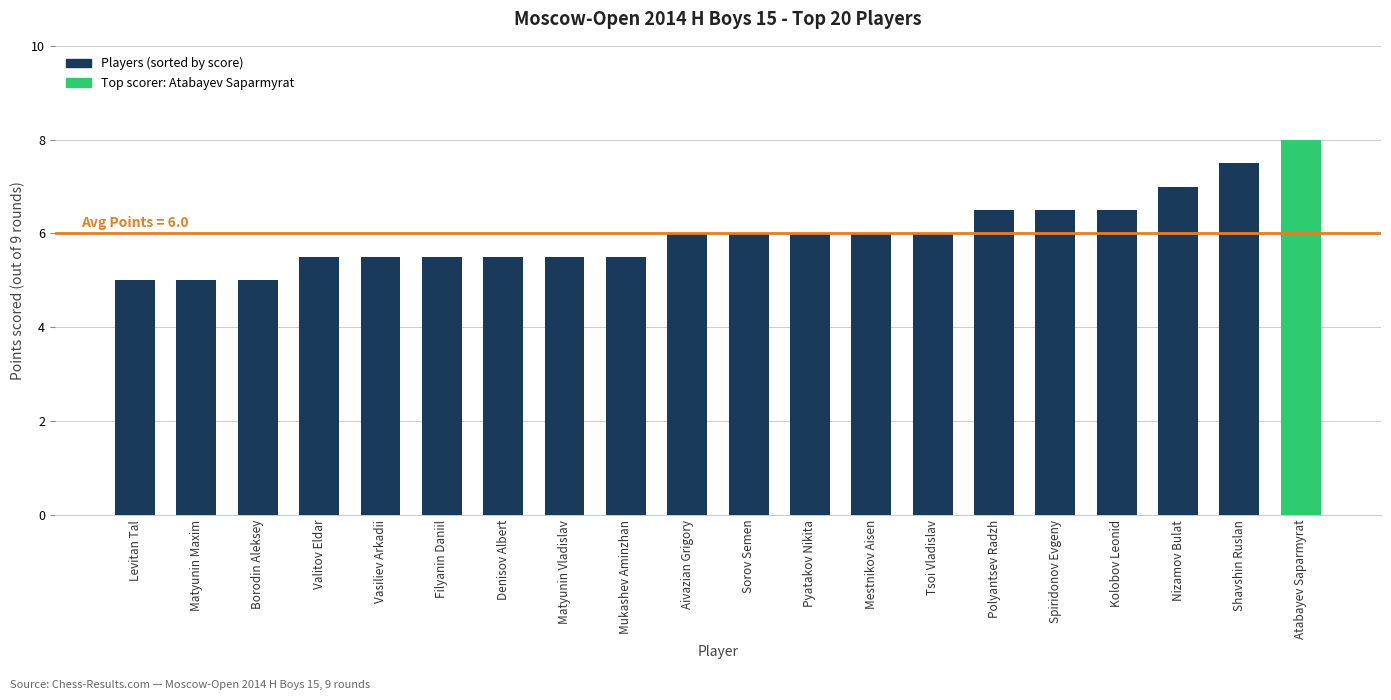

What is the label of the 5th bar from the right?

Spiridonov Evgeny